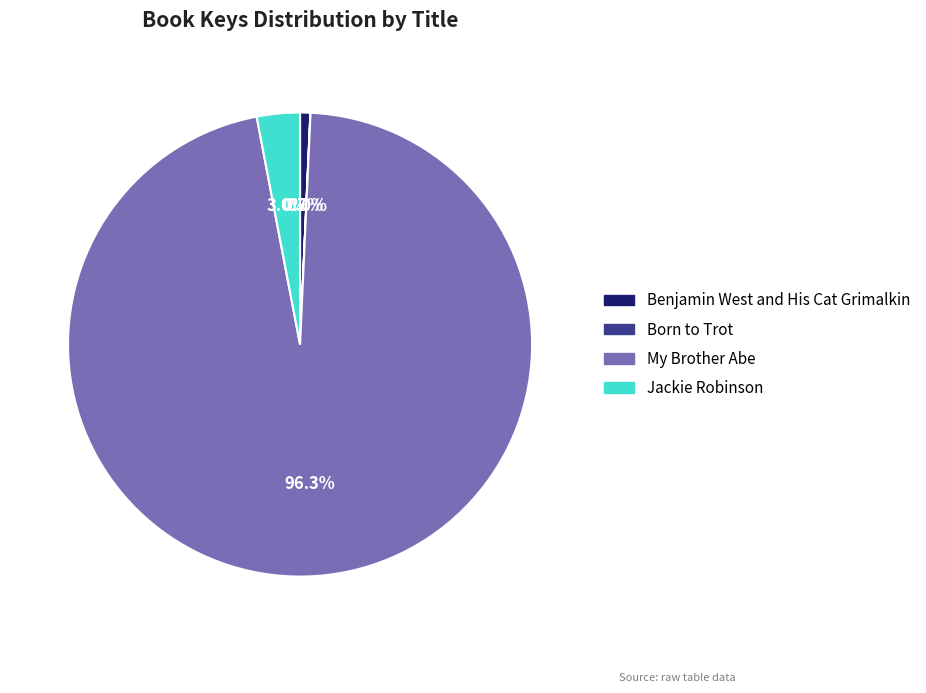

Is there a majority slice in this chart?

Yes